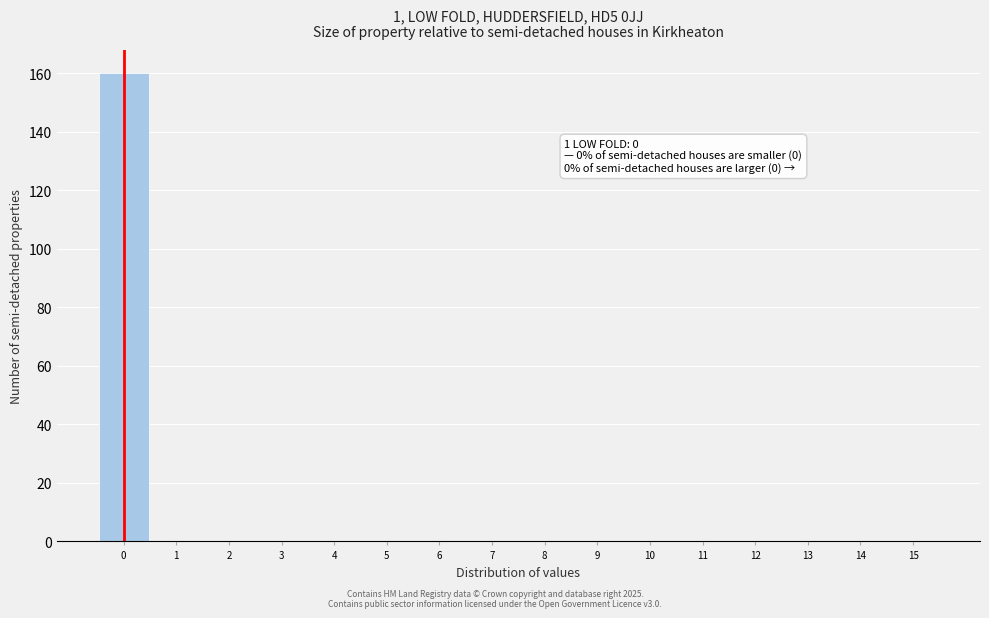

Which range on the x-axis has the tallest bar?

-0.5 to 0.5